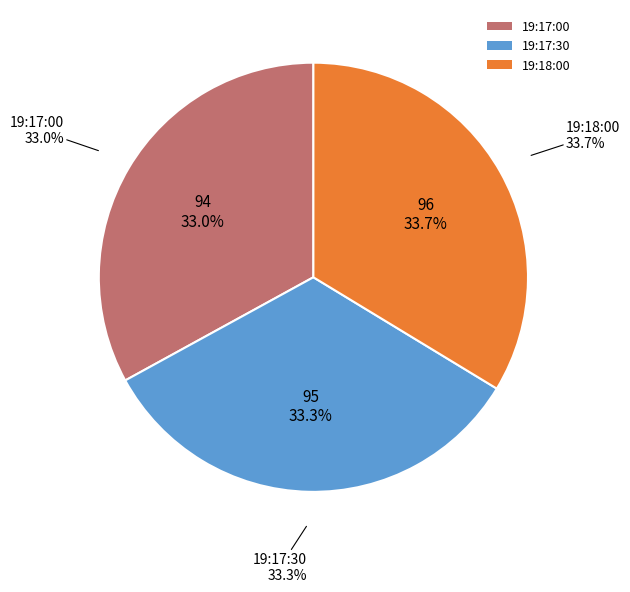

What is the change in value from 19:17:00 to 19:18:00?

+2